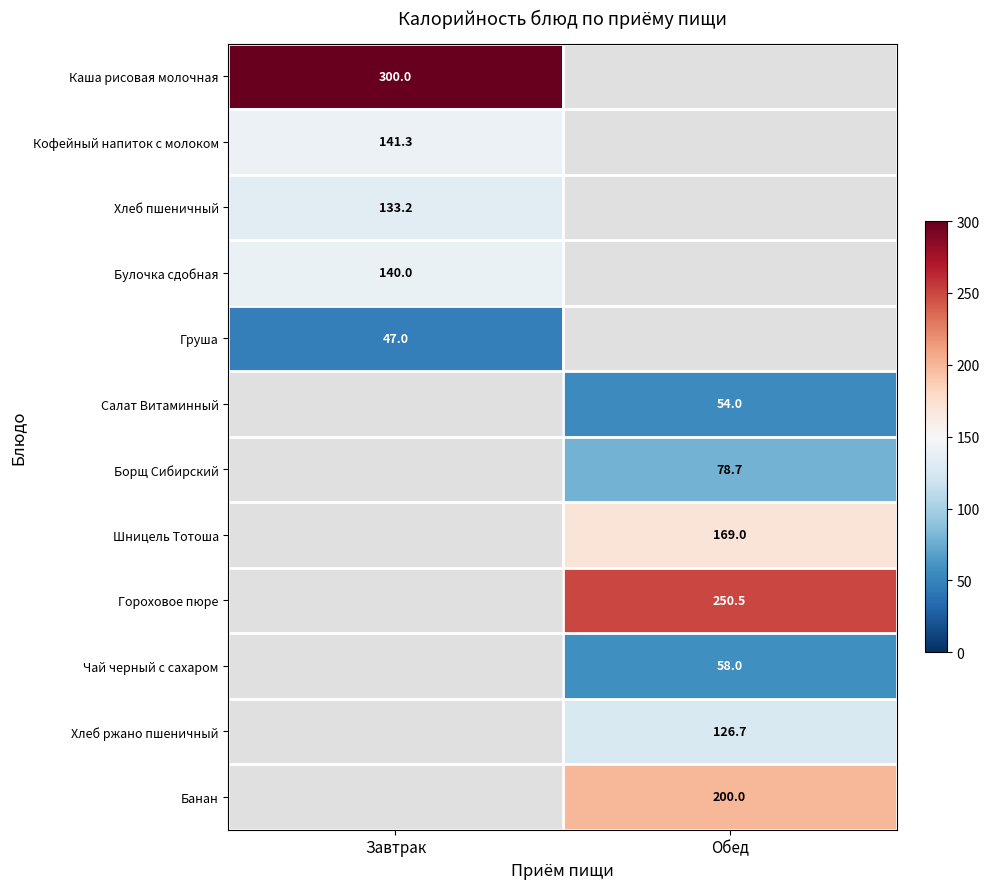

The Кофейный напиток с молоком series shows 141.3 at Завтрак. True or false?

True